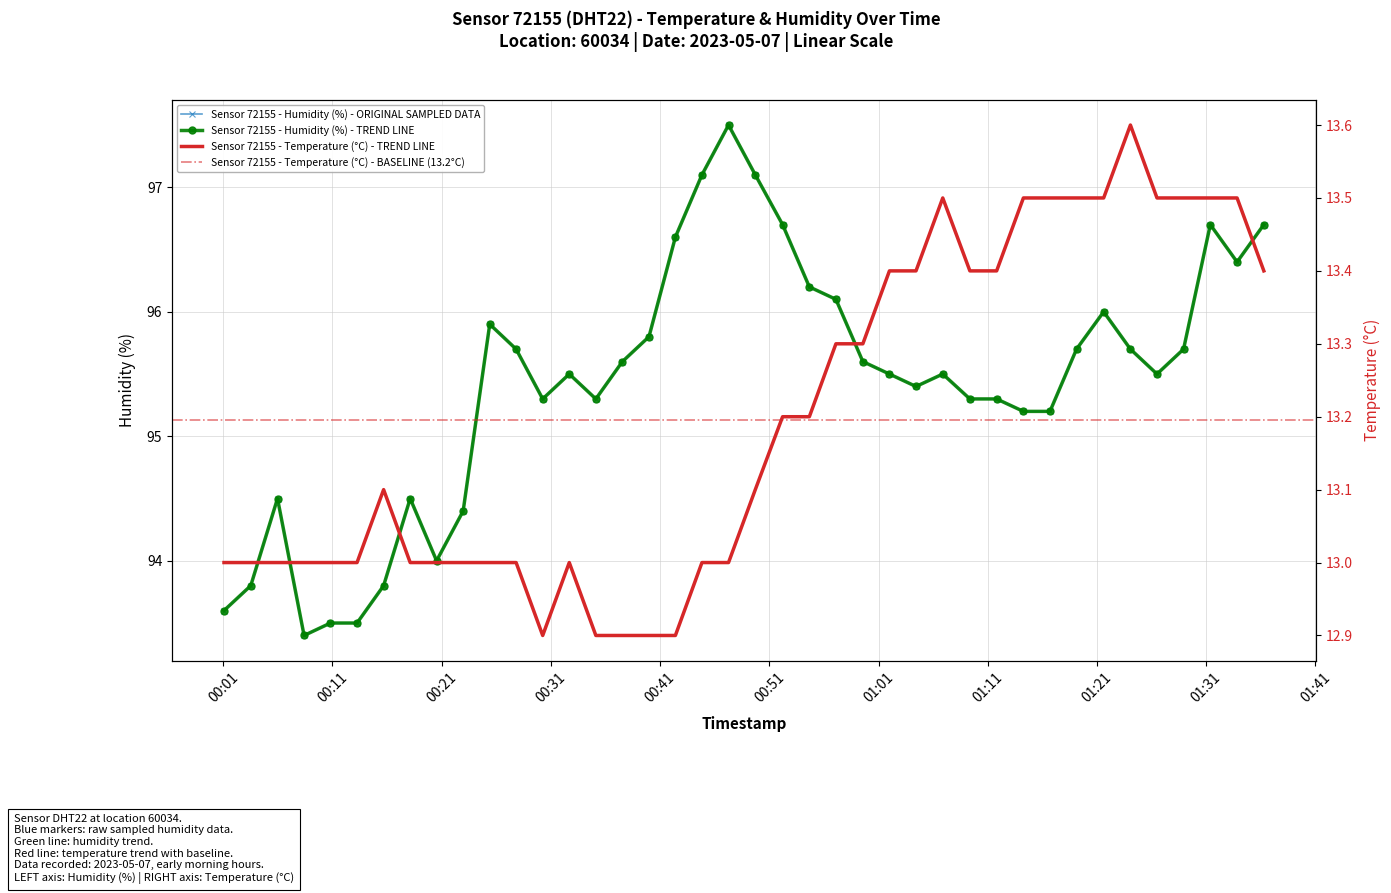

Is this an area chart (filled region under the line)?

No